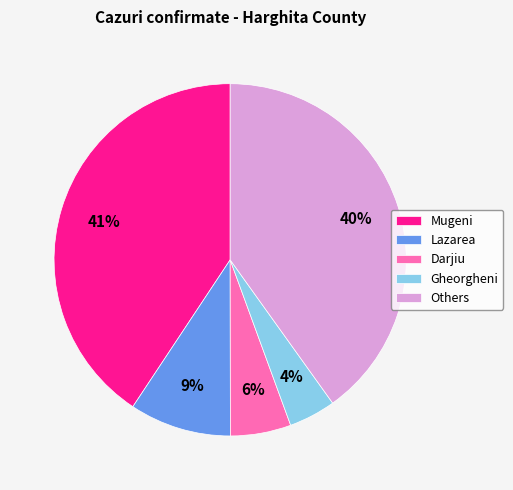

Which category has the smallest portion of the pie?

Gheorgheni